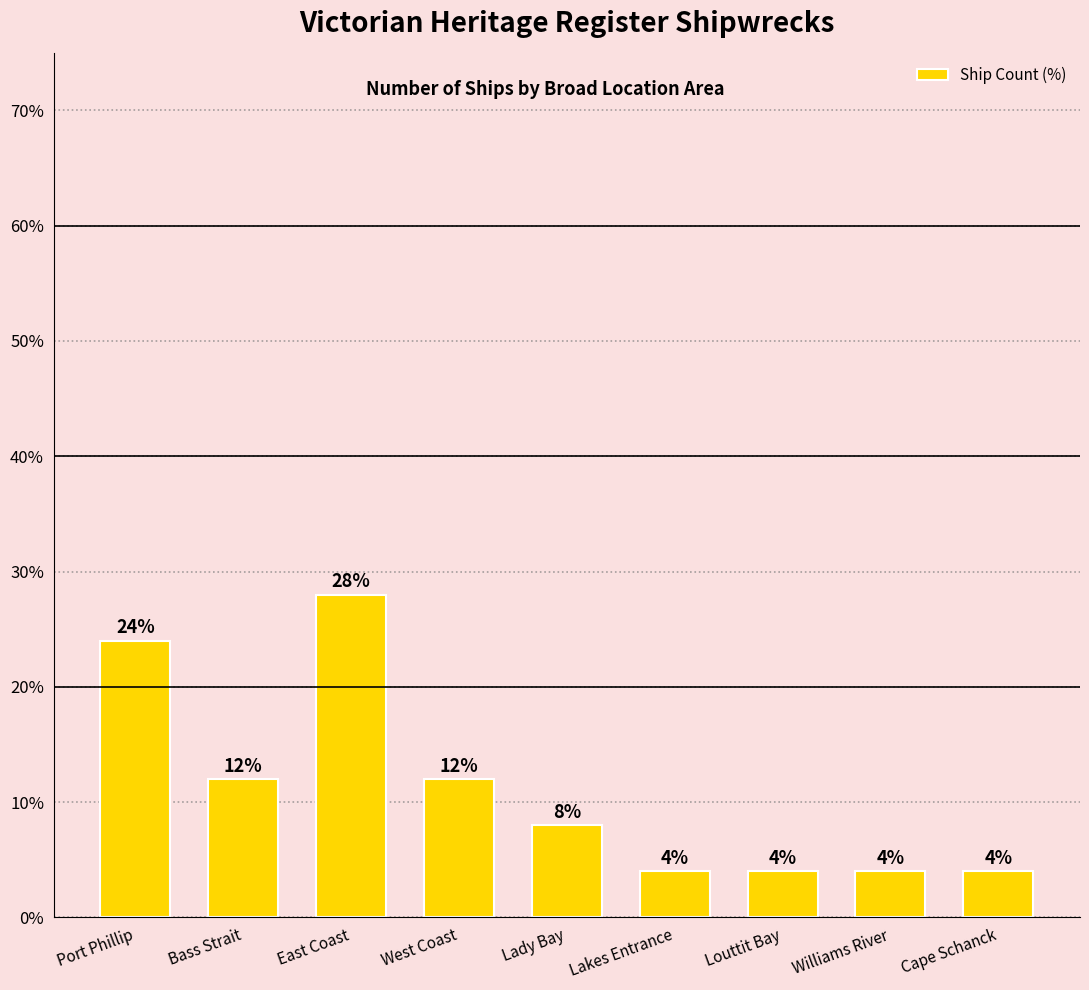

Is it true that the value at Cape Schanck is 6.4?

False